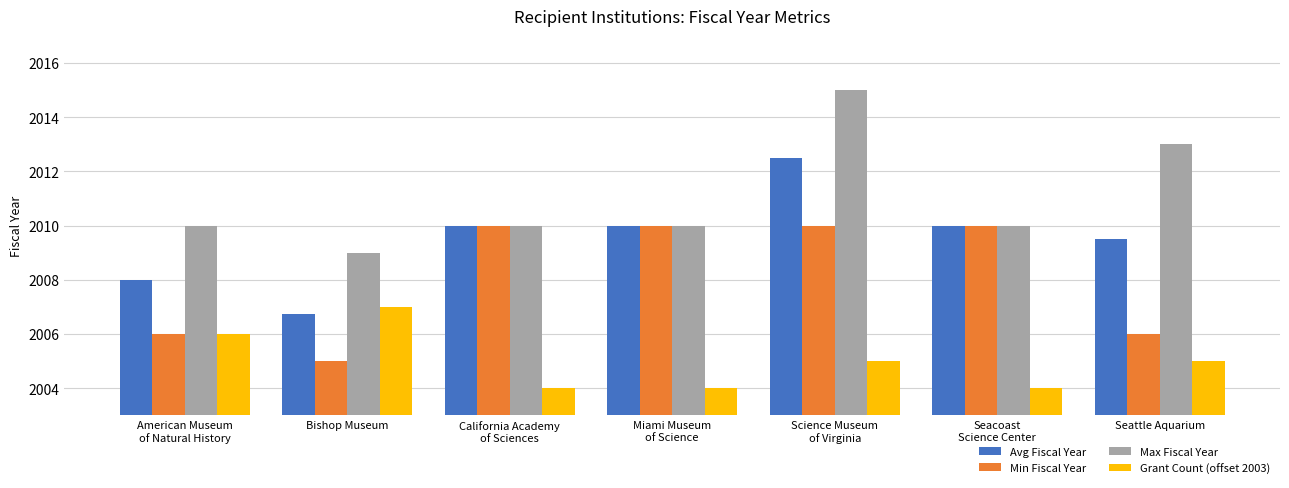

How many bars are there in each group?

4